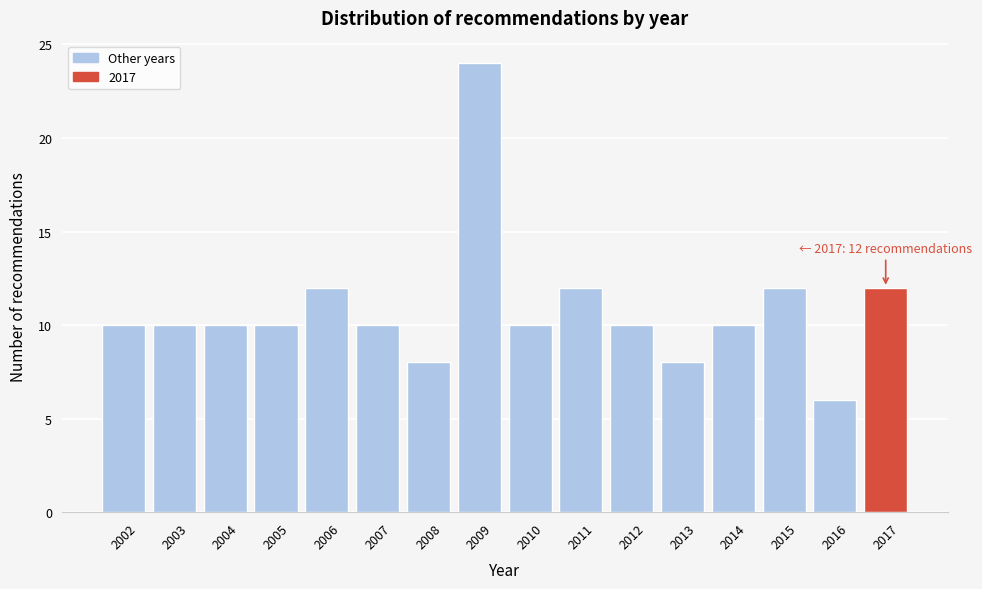

Reading right to left, what are all the values shown in this chart?

2017=12	2016=6	2015=12	2014=10	2013=8	2012=10	2011=12	2010=10	2009=24	2008=8	2007=10	2006=12	2005=10	2004=10	2003=10	2002=10